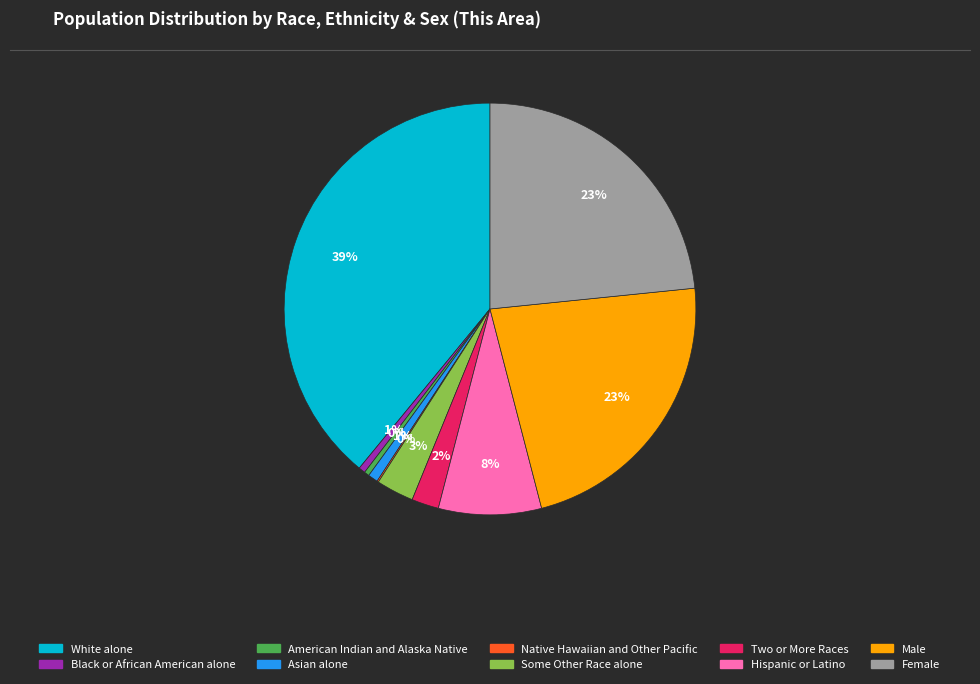

The White alone slice represents 50% of the pie. True or false?

False